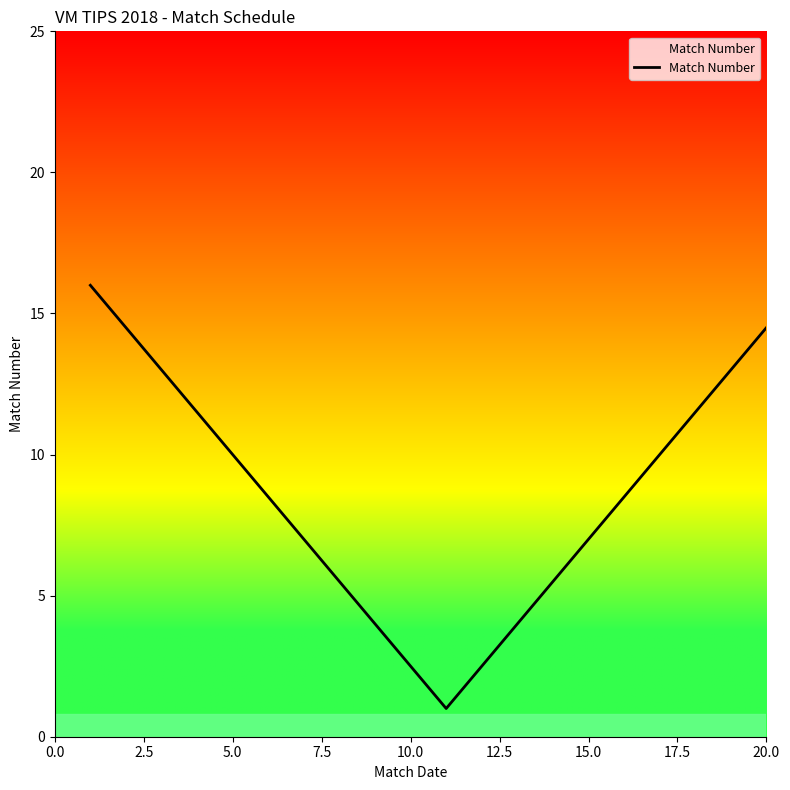

What is the minimum value shown in the chart?

1.0